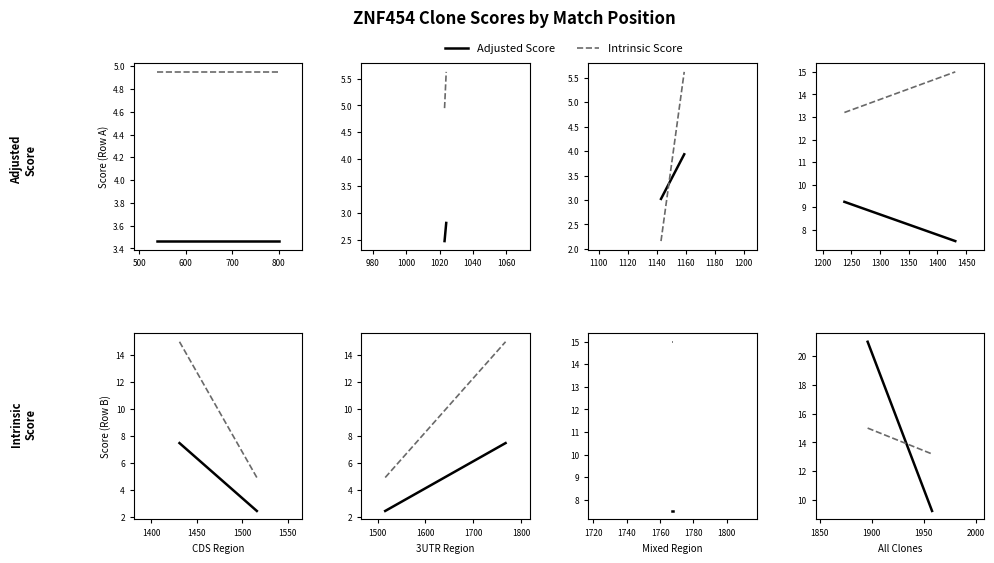

What is the average value of the Adjusted Score series?

15.1